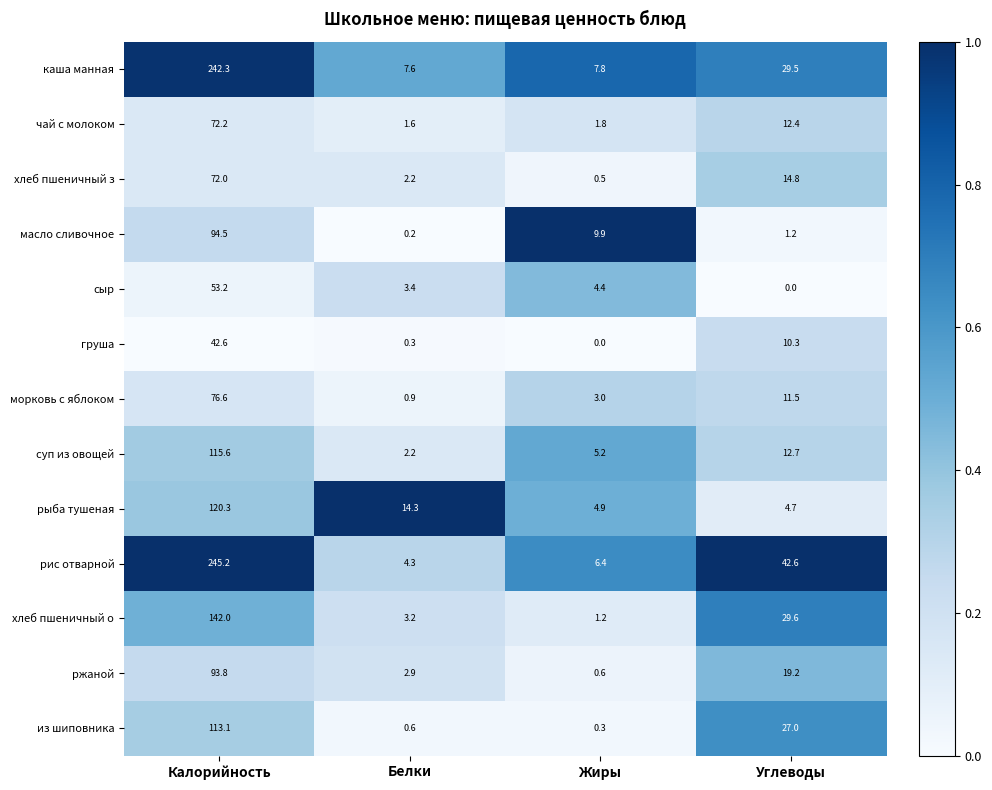

Which series has the widest spread of values?

рис отварной